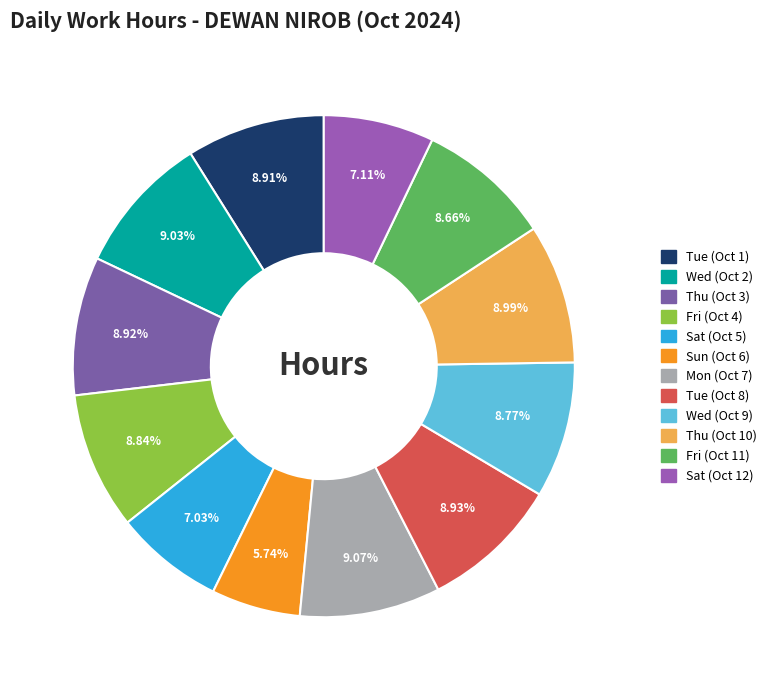

Is Sun (Oct 6) the majority of the pie?

No